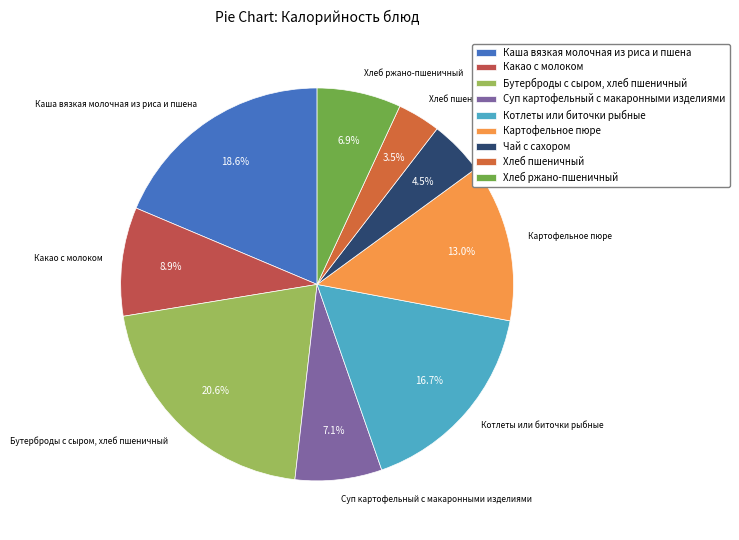

Does any single category account for the majority?

No